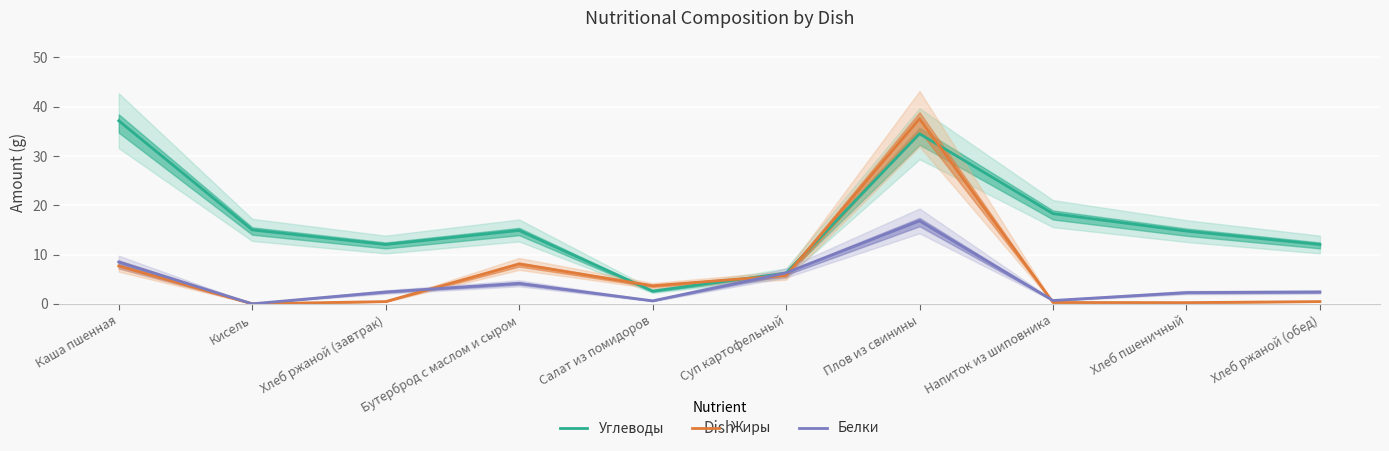

True or false: Белки has a value of 0.3 at Салат из помидоров.

False